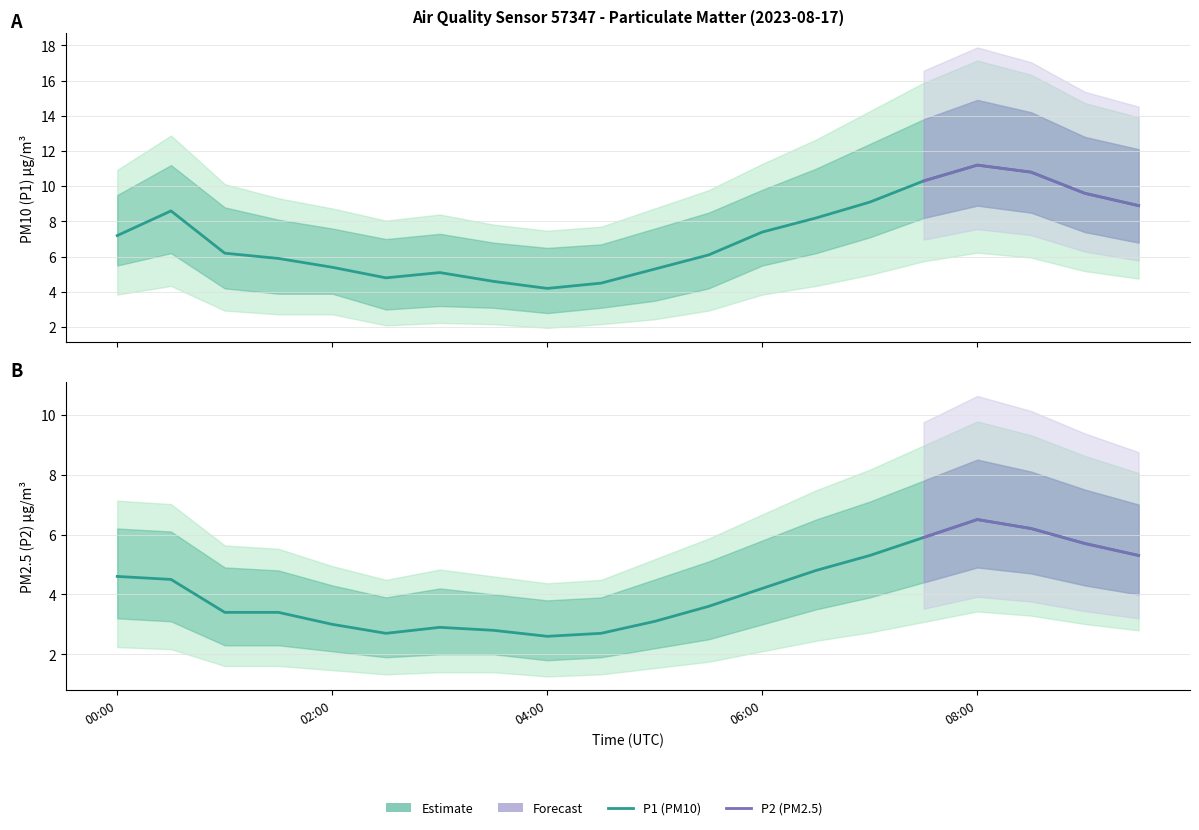

What is the sum of all P2_lower values?

60.0